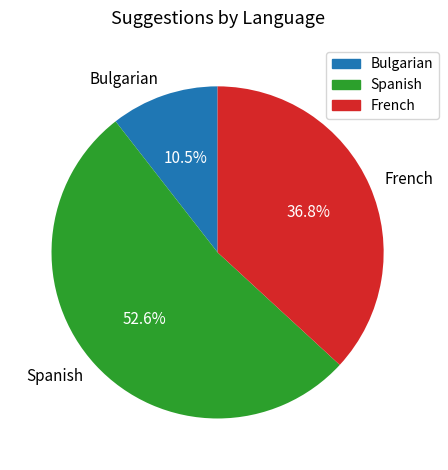

To the nearest percent, what is the difference between the largest and smallest slice percentages?

42%